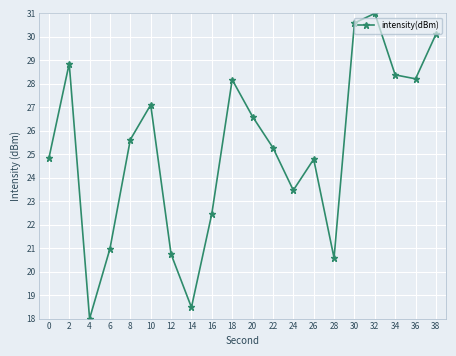

What is the greatest value displayed?

31.0